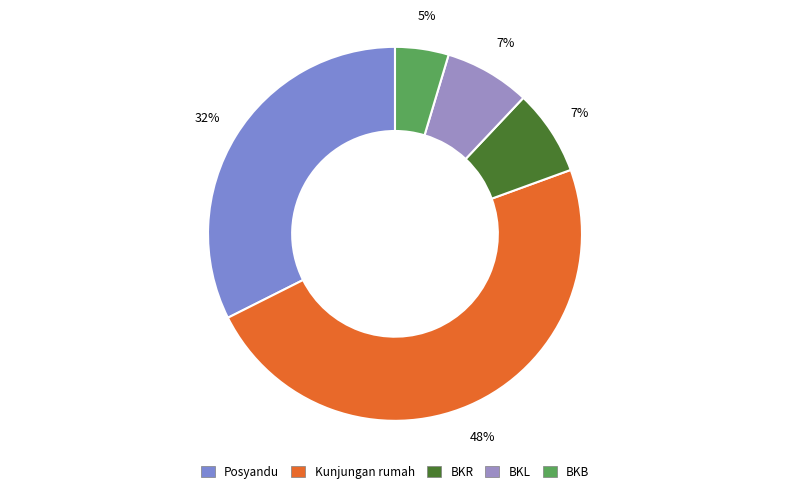

Is there any slice that represents more than half of the pie?

No